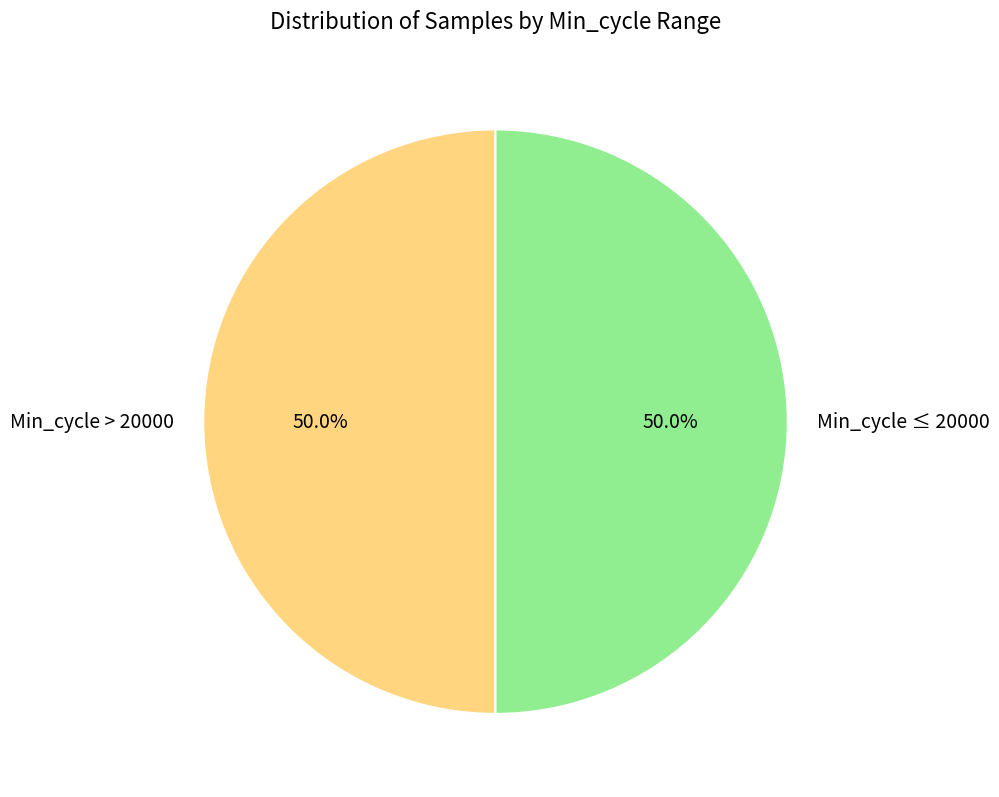

Approximately how many times larger is the value at Min_cycle > 20000 compared to Min_cycle ≤ 20000?

1.0